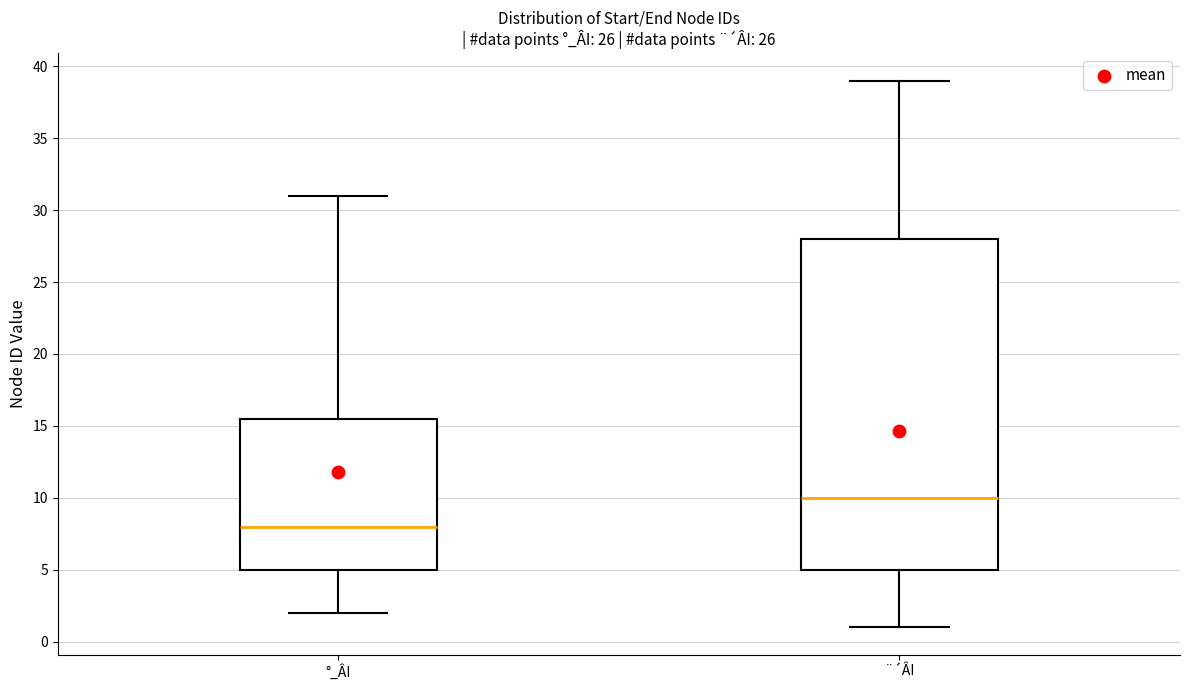

Where does the median line of the box for °_ÂI sit on the y-axis? The values are not printed on the chart, so give them approximately, as read against the axis.

8.0